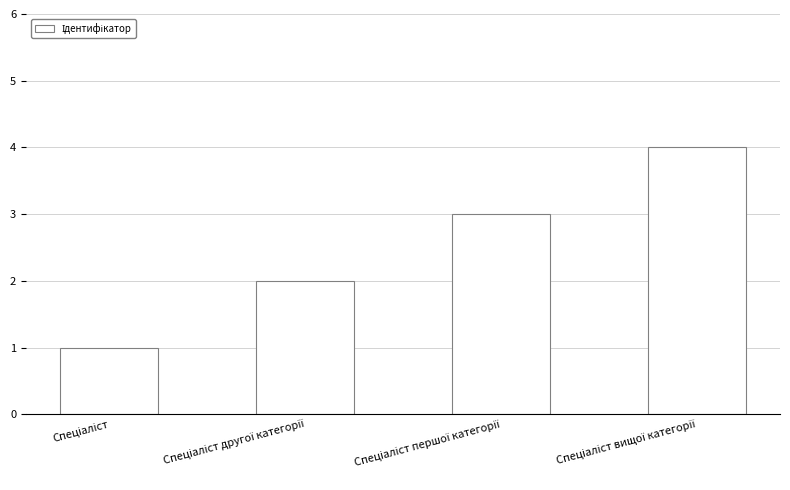

Reading right to left, transcribe all the data shown in this chart.

4	3	2	1